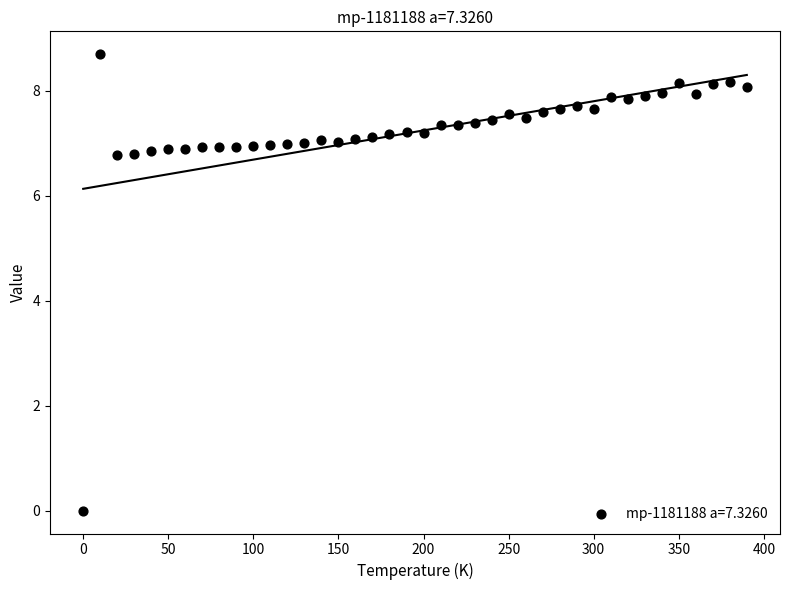

What is the range of Y values (max minus min)?

8.7